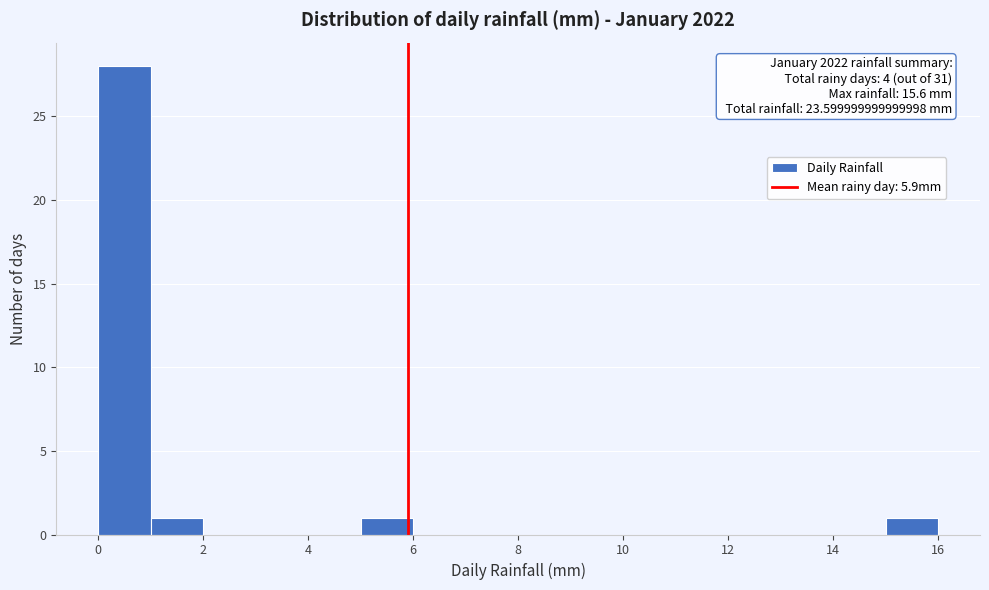

Over which range of the x-axis is the bar tallest?

0 to 1